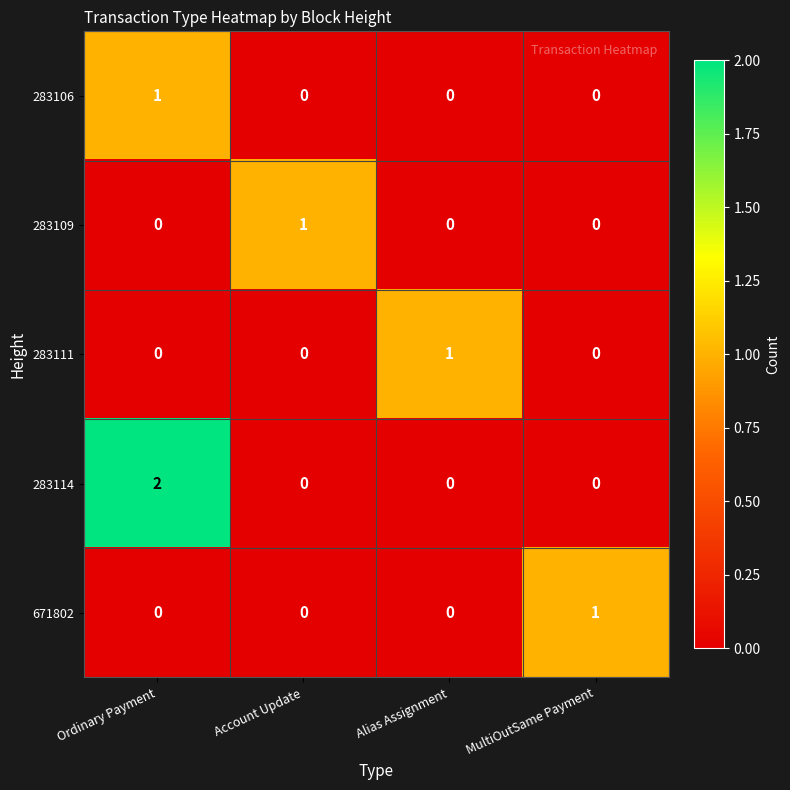

Which series has the largest range (max minus min)?

283114